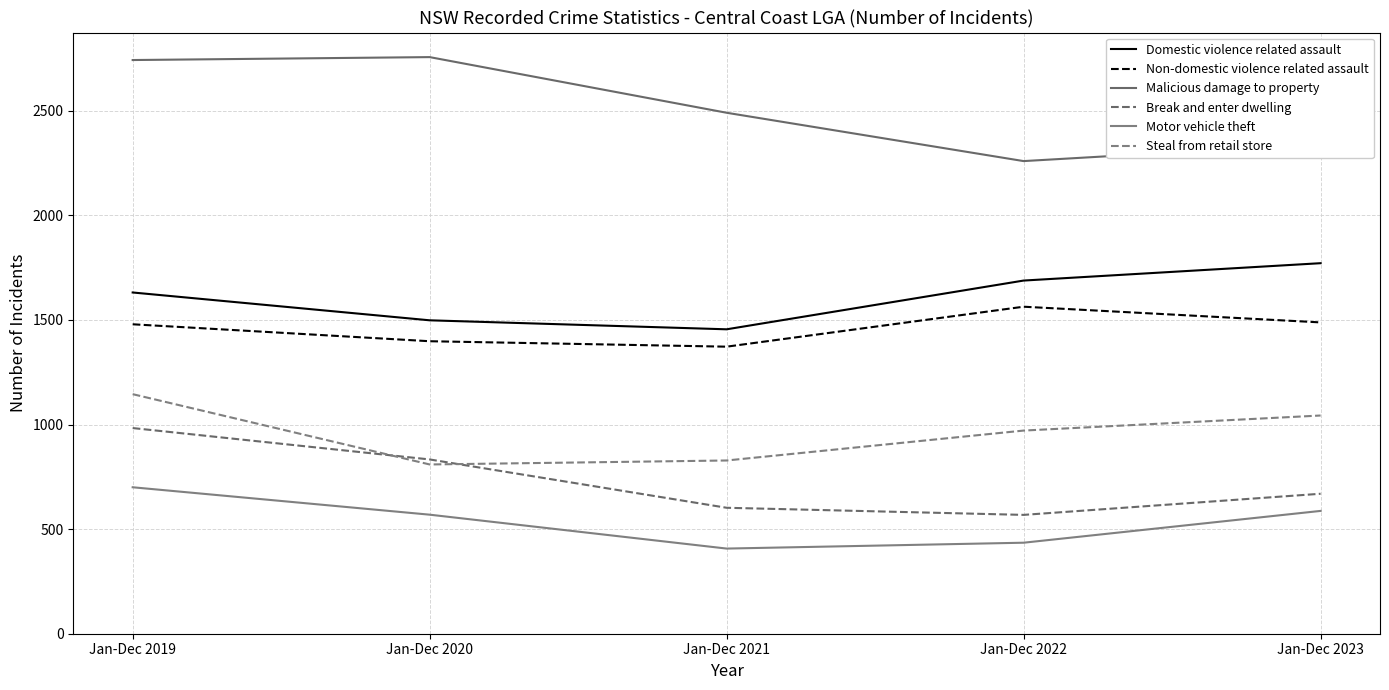

Reading right to left, what are all the values shown in this chart?

Domestic violence related assault: Jan-Dec 2023=1771	Jan-Dec 2022=1688	Jan-Dec 2021=1455	Jan-Dec 2020=1498	Jan-Dec 2019=1631
Non-domestic violence related assault: Jan-Dec 2023=1488	Jan-Dec 2022=1563	Jan-Dec 2021=1372	Jan-Dec 2020=1398	Jan-Dec 2019=1479
Malicious damage to property: Jan-Dec 2023=2341	Jan-Dec 2022=2259	Jan-Dec 2021=2490	Jan-Dec 2020=2756	Jan-Dec 2019=2742
Break and enter dwelling: Jan-Dec 2023=669	Jan-Dec 2022=568	Jan-Dec 2021=602	Jan-Dec 2020=833	Jan-Dec 2019=983
Motor vehicle theft: Jan-Dec 2023=587	Jan-Dec 2022=435	Jan-Dec 2021=407	Jan-Dec 2020=569	Jan-Dec 2019=700
Steal from retail store: Jan-Dec 2023=1043	Jan-Dec 2022=971	Jan-Dec 2021=828	Jan-Dec 2020=809	Jan-Dec 2019=1145